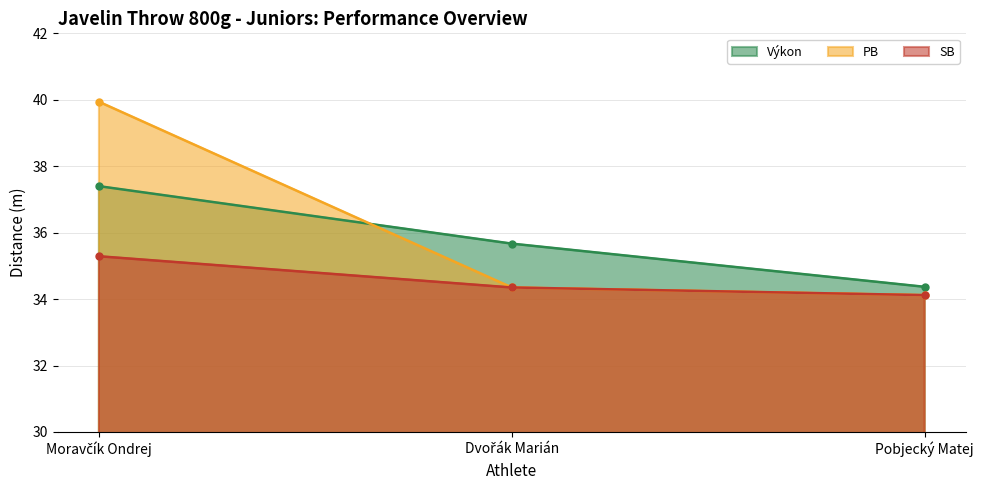

What is the greatest value displayed?

39.9